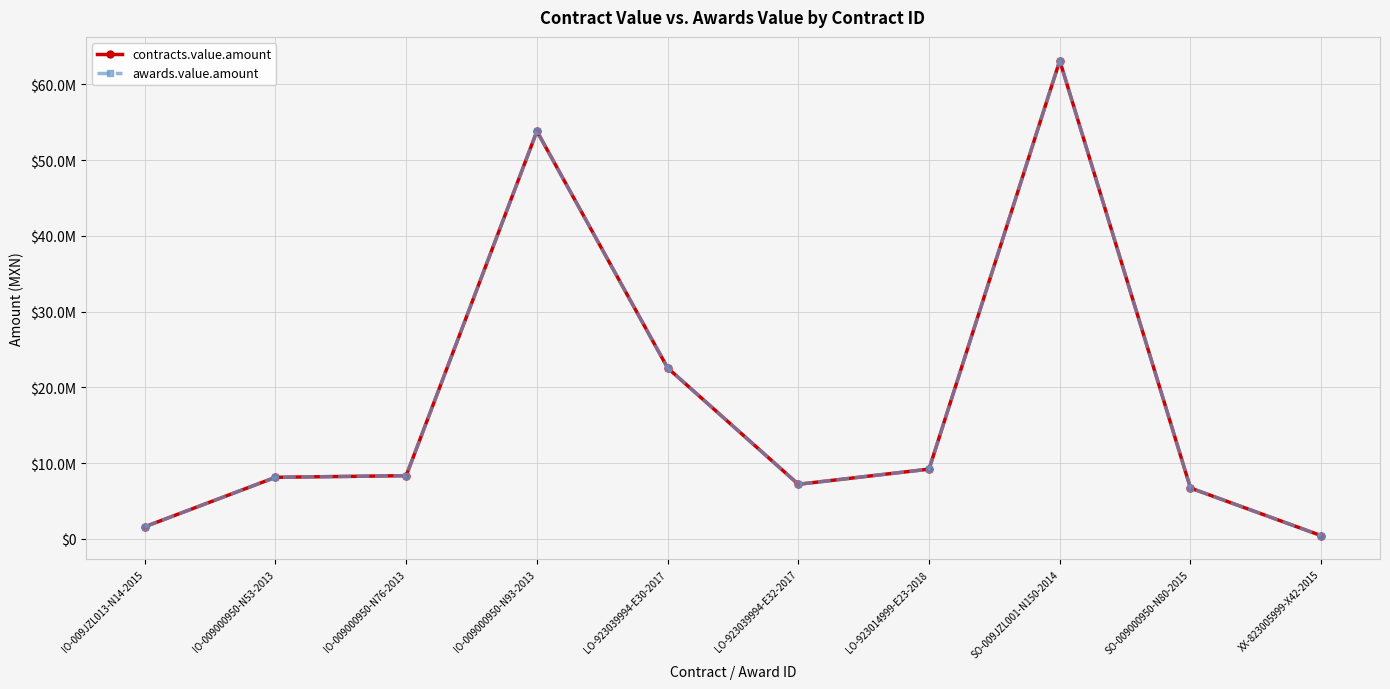

The value of awards.value.amount at LO-923014999-E23-2018 is 4467097.8. True or false?

False